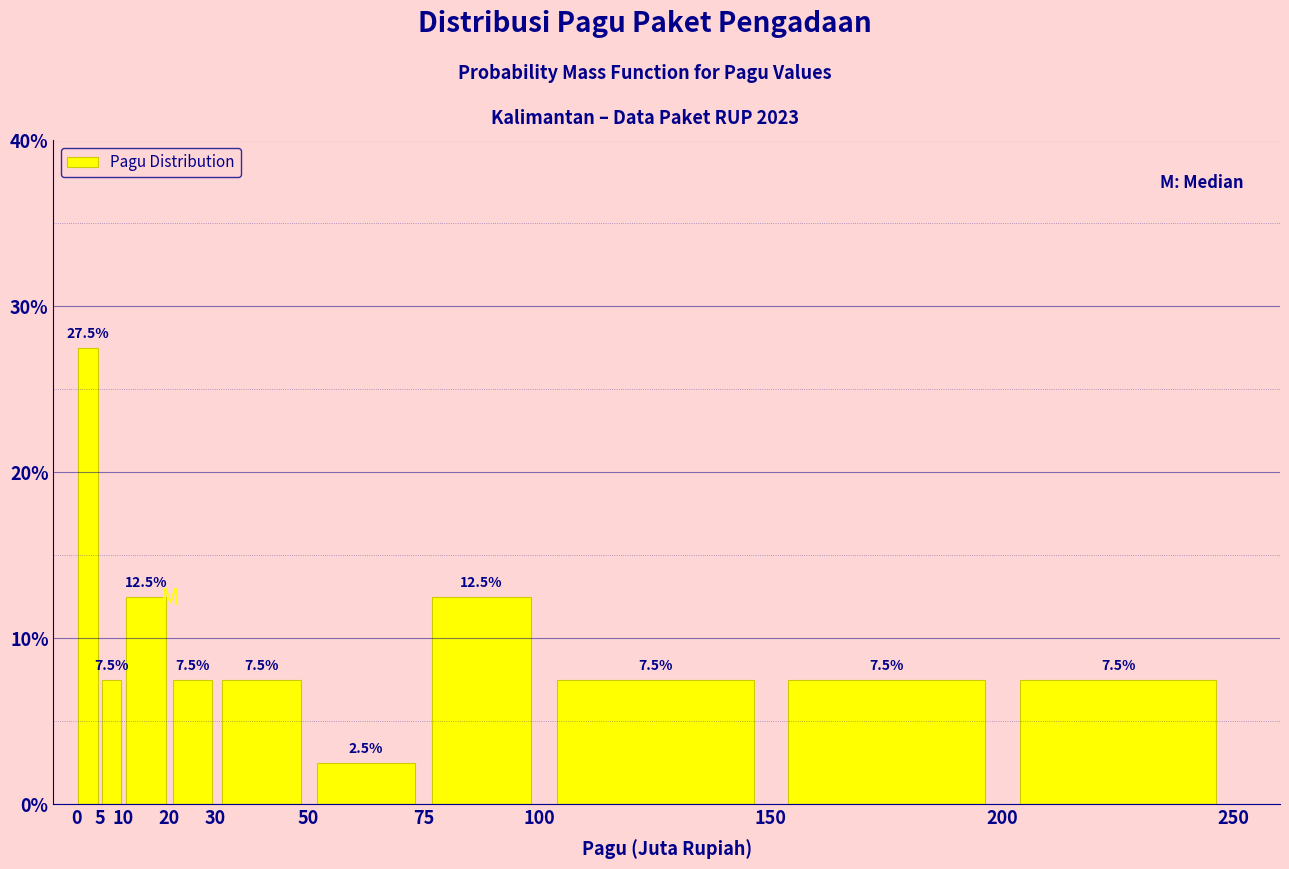

What is the height of the bar covering 20 to 30 on the x-axis?

7.5